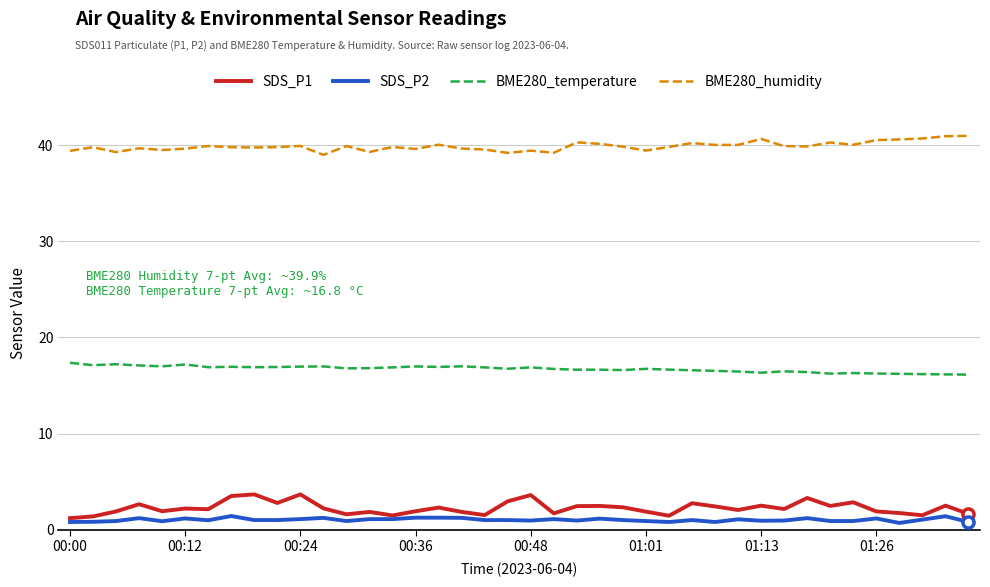

What is the greatest value displayed?

41.0